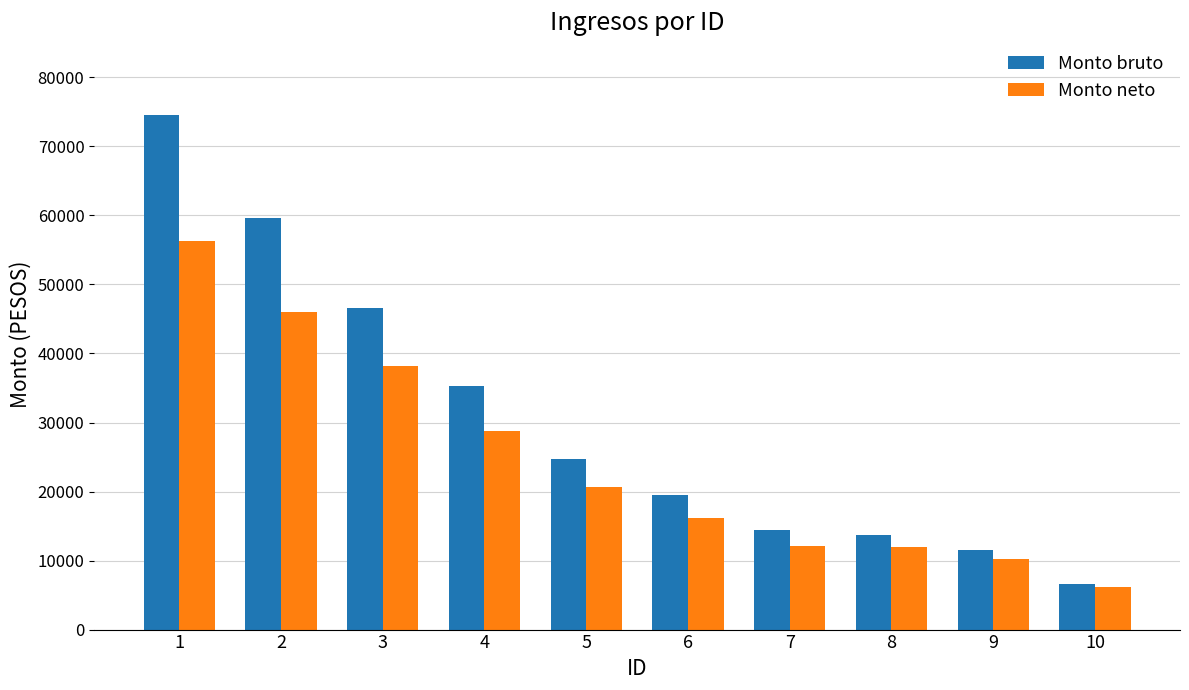

What is the difference between the highest and lowest values at 2?

13635.9